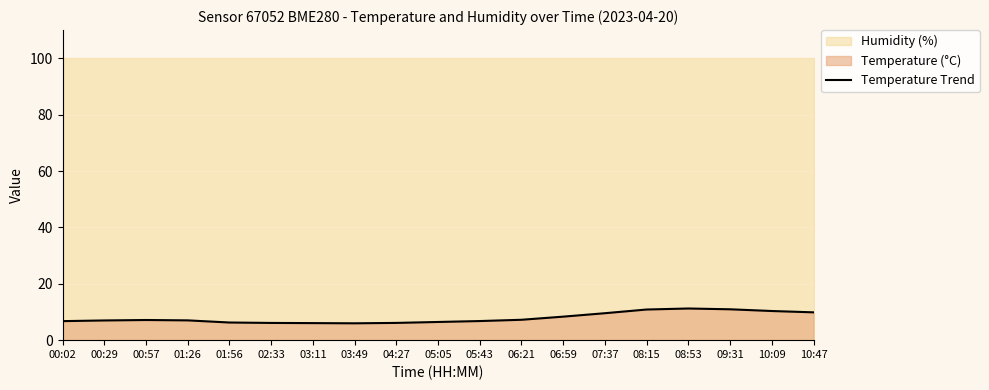

True or false: the data shows 10.9 at 08:15.

True